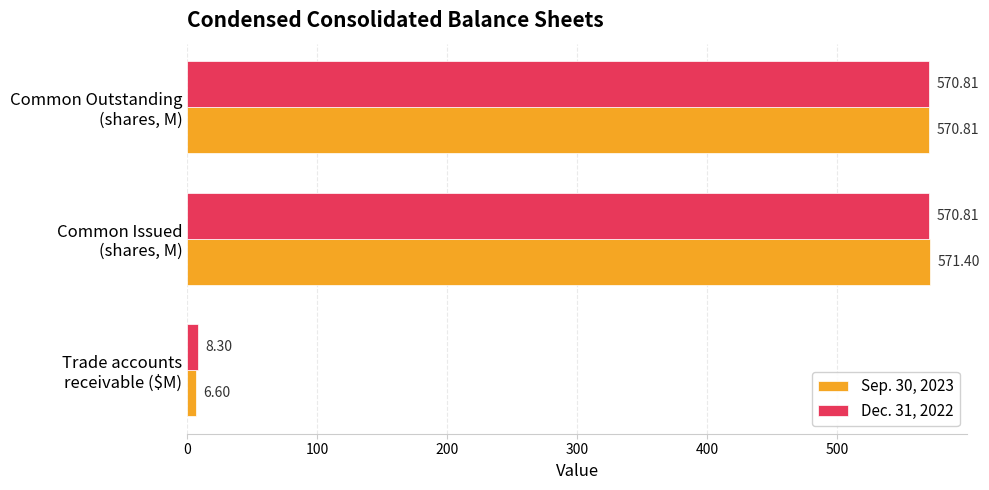

What are all the series names shown in the legend?

Sep. 30, 2023, Dec. 31, 2022